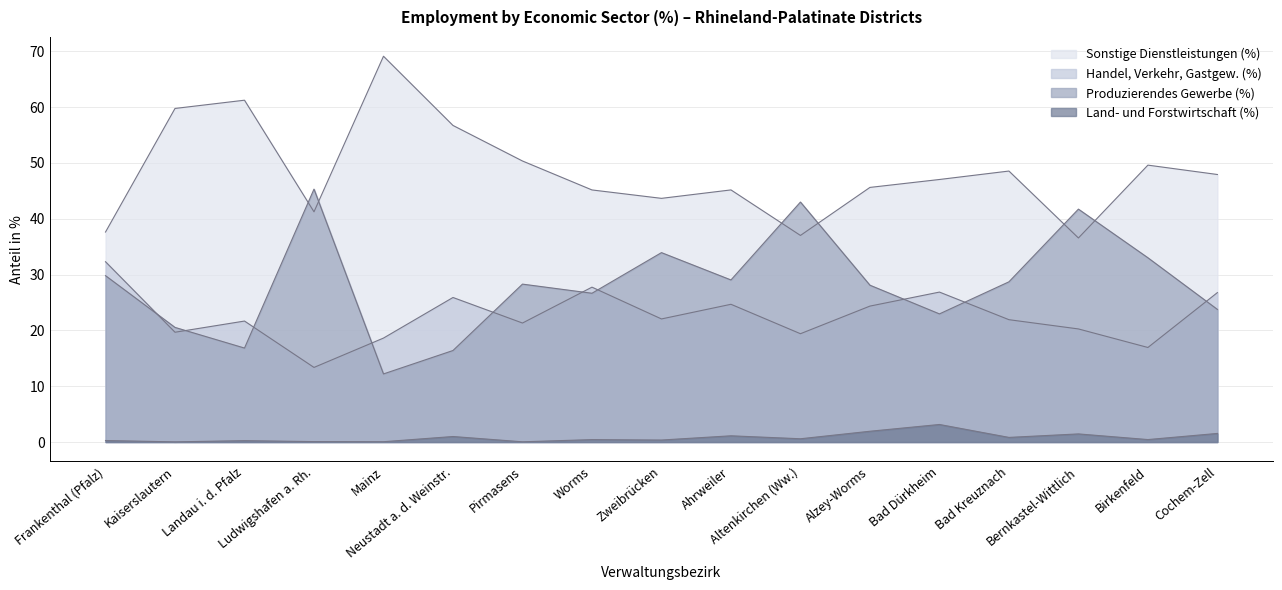

At which category does Sonstige Dienstleistungen (%) reach its first local valley?

Ludwigshafen a. Rh.